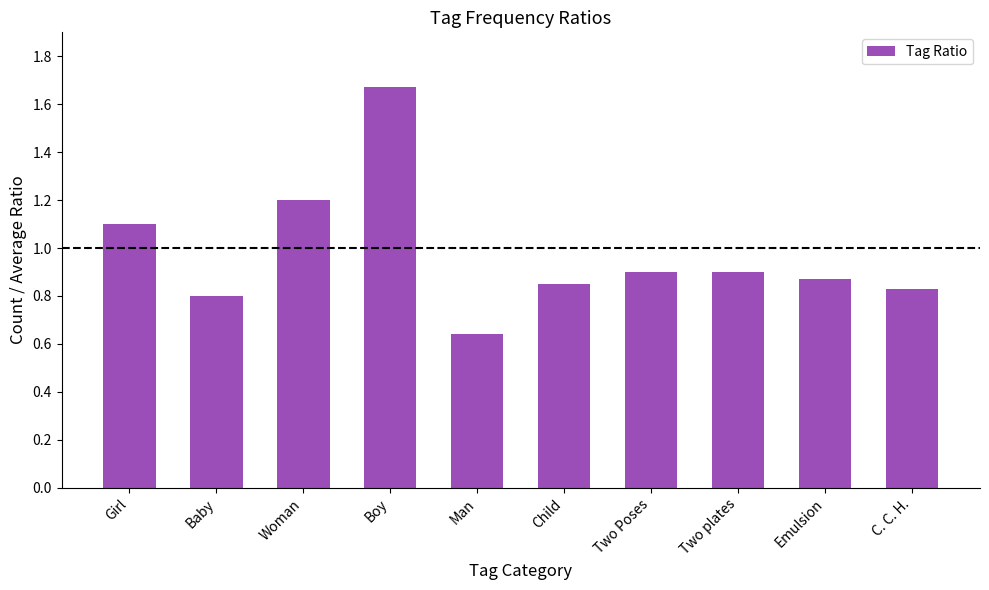

Which has a higher value, Two plates or Girl?

Girl